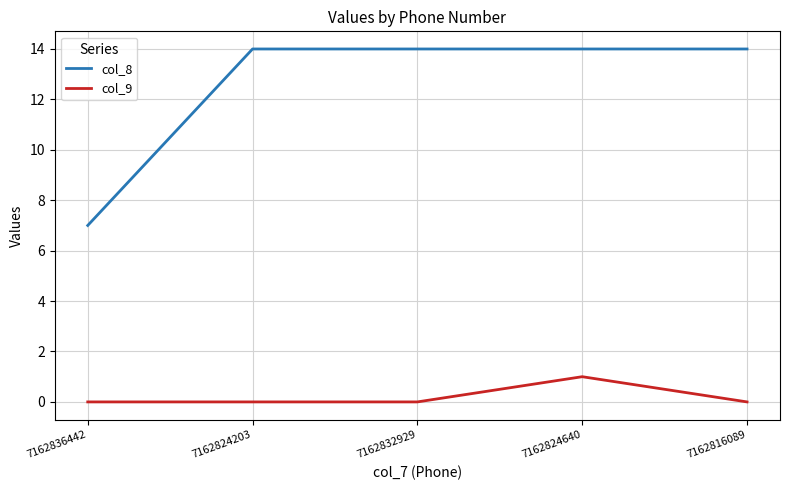

Which series has the largest range (max minus min)?

col_8